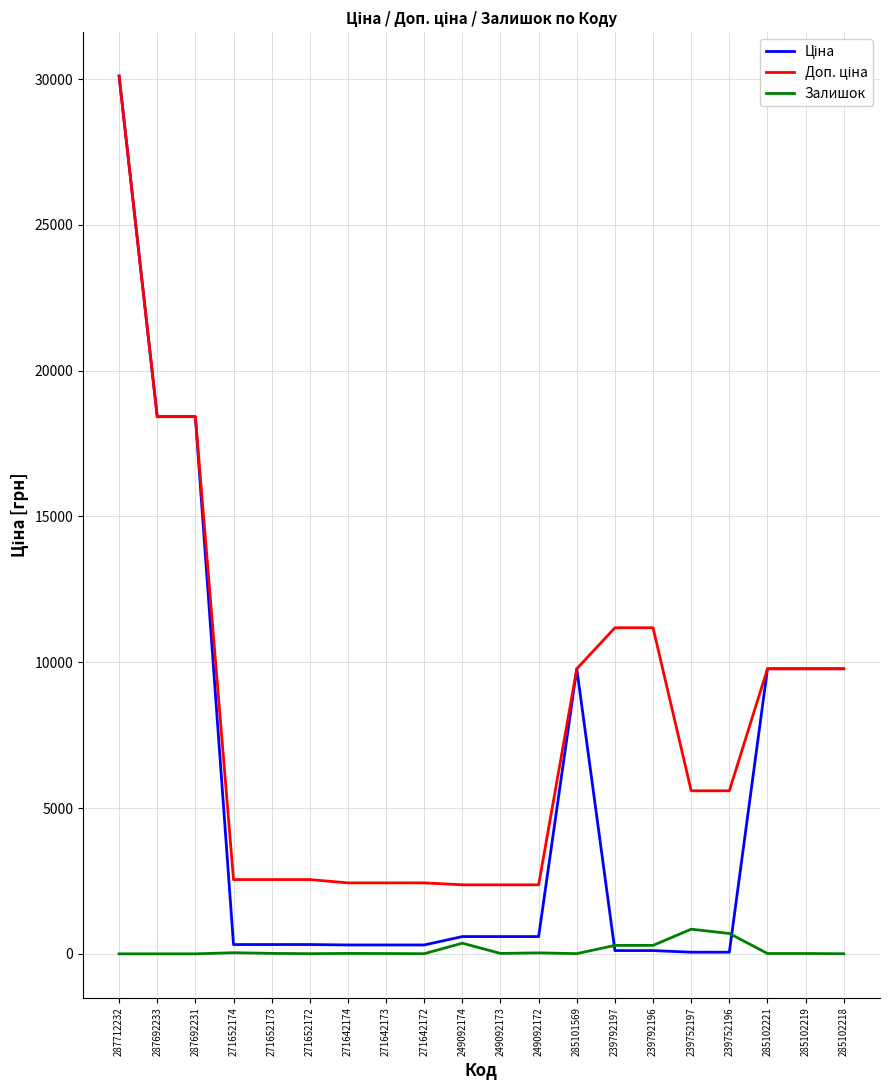

At which category is the sum across all series the highest?

287712232